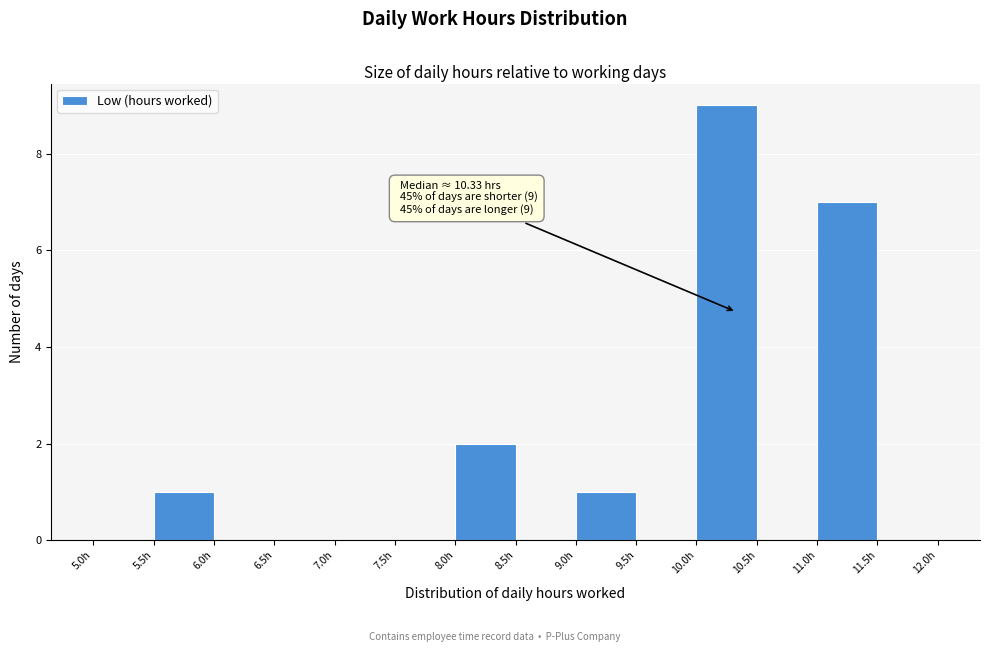

Which range on the x-axis has the tallest bar?

10.0 to 10.5